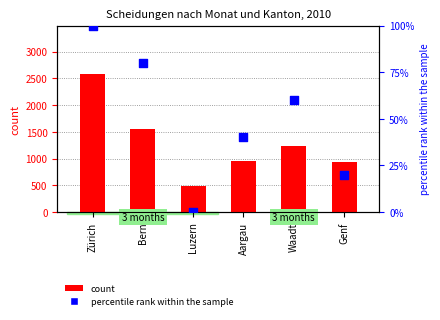

Which series reaches the minimum Y coordinate?

percentile rank within the sample